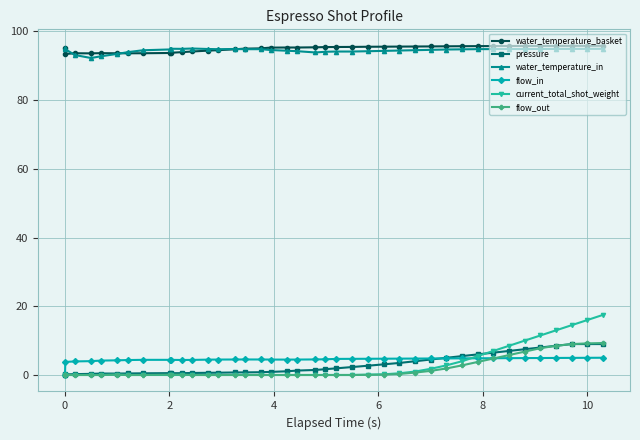

Which series has the largest range (max minus min)?

current_total_shot_weight